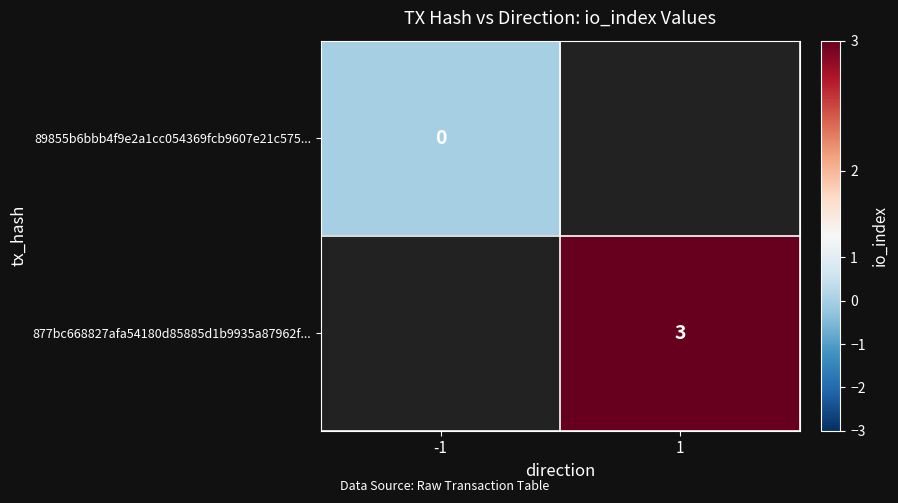

How many positive values does the 877bc668827afa54180d85885d1b9935a87962f... series have?

1